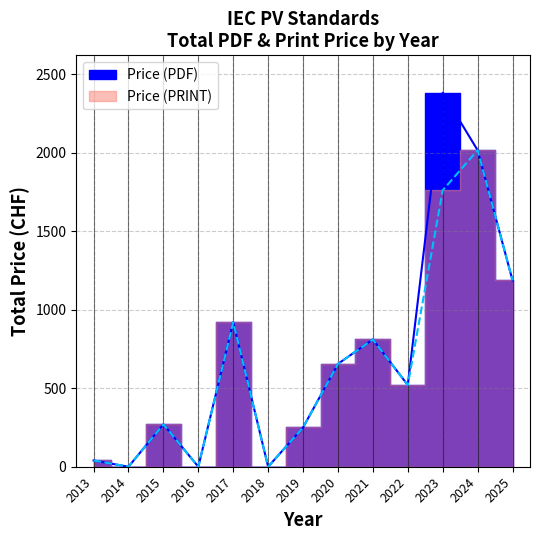

True or false: Price (PRINT) and Price (PDF) intersect in this chart.

False